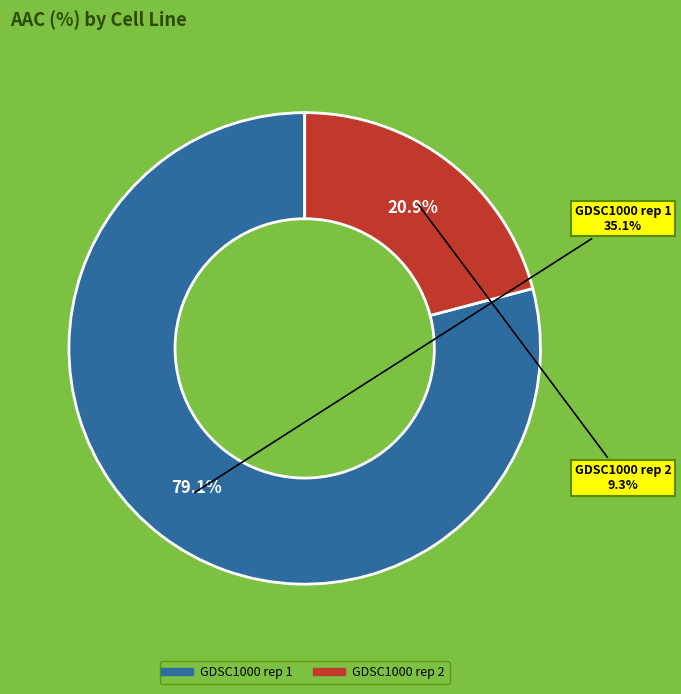

What is the change in value from GDSC1000 rep 1 to GDSC1000 rep 2?

-25.8